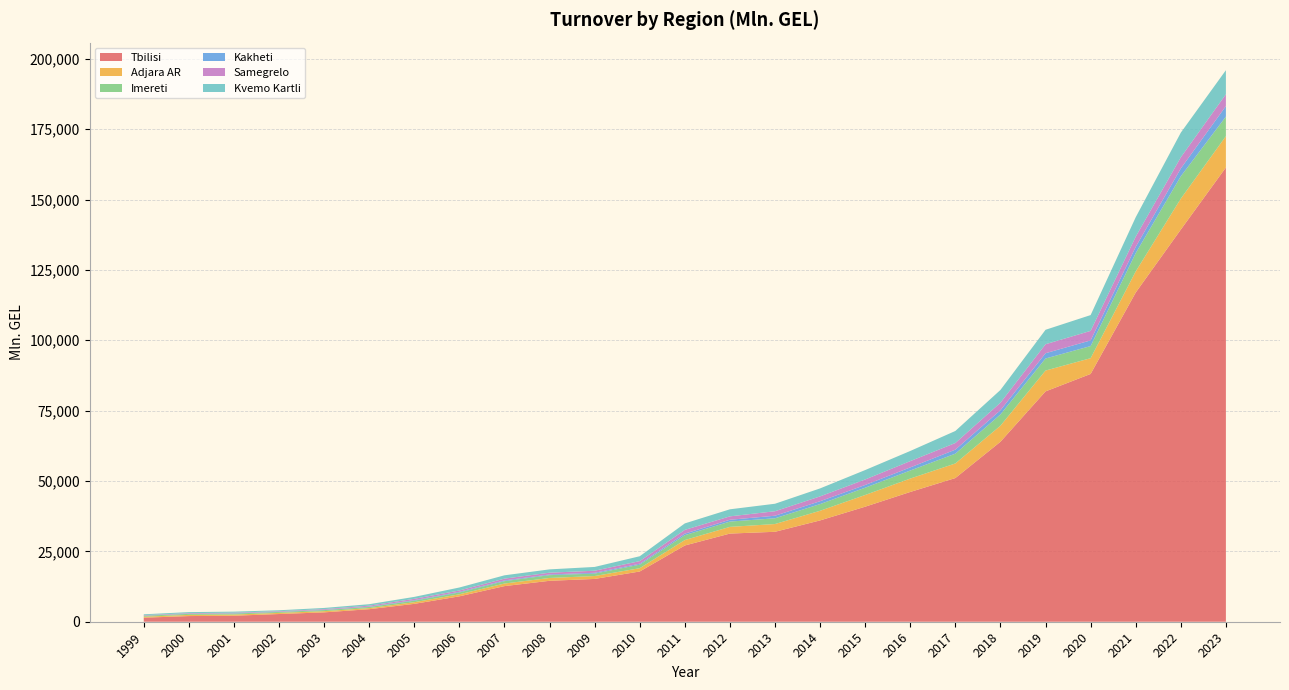

Reading left to right, transcribe all the data shown in this chart.

Tbilisi: 1434.3	2012.8	2133.5	2739.7	3330.0	4455.7	6352.8	9023.1	12657.3	14543.5	15205.5	17847.6	27088.8	31323.1	31957.9	35996.7	40873.6	46107.8	51050.6	63943.7	81837.0	88036.9	116964.1	139327.8	161397.9
Adjara AR: 345.2	415.6	418.6	396.7	423.4	383.1	585.6	728.5	911.2	1007.9	1030.8	1175.2	1928.8	2375.6	2753.8	3424.1	4155.5	4755.8	5176.9	5695.0	7399.4	5593.1	7484.5	10985.3	11117.4
Imereti: 356.9	360.0	360.1	330.3	380.9	406.7	536.8	661.1	850.1	1003.4	867.3	1259.1	1742.3	1886.0	2042.4	2378.6	2591.4	2860.0	3484.1	4010.9	4285.1	4311.3	6512.9	7951.4	6952.7
Kakheti: 50.8	62.6	117.2	89.0	101.3	123.1	198.4	225.9	253.5	242.2	284.6	332.4	541.1	642.0	908.6	1018.3	963.4	1104.4	1425.5	1494.0	1871.8	2011.9	2224.3	2773.0	3721.7
Samegrelo: 149.9	202.8	189.8	184.3	243.4	339.7	471.8	470.5	637.2	630.7	736.2	924.5	1332.0	1210.2	1595.4	1719.8	1957.7	2237.2	2365.1	2676.2	3200.3	3383.3	3627.3	3975.3	4218.9
Kvemo Kartli: 301.3	365.0	364.7	335.8	420.7	522.2	682.2	1052.9	1180.6	1174.1	1342.8	1726.2	2302.4	2506.4	2661.8	2830.1	3347.4	3603.1	4272.2	4527.4	5130.3	5612.4	6897.8	8743.6	8543.5